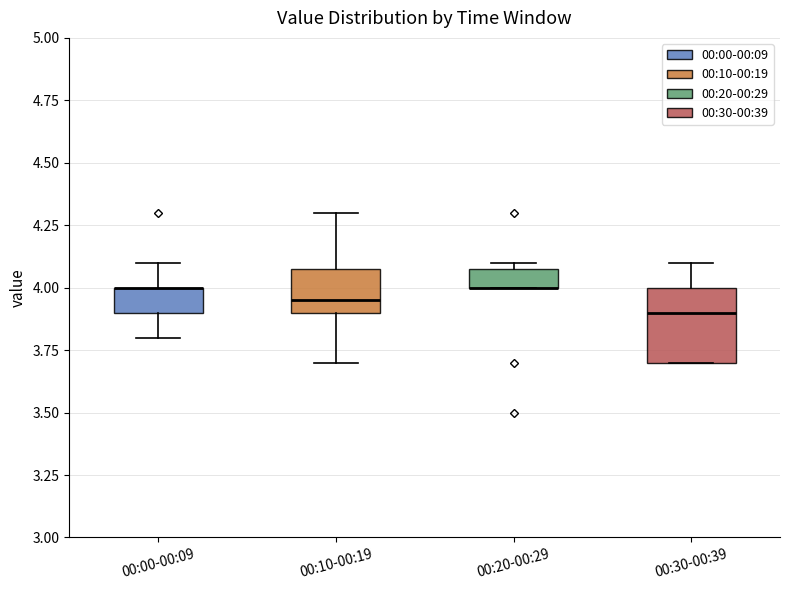

Which box is the tallest, from its lower edge to its upper edge?

00:30-00:39